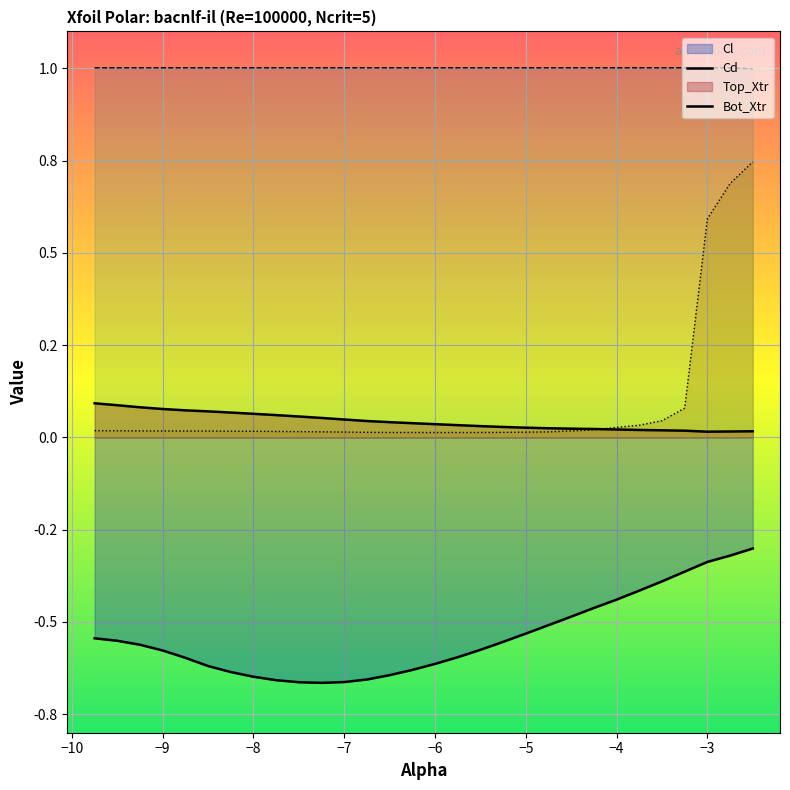

True or false: Bot_Xtr and Top_Xtr cross at least once.

False